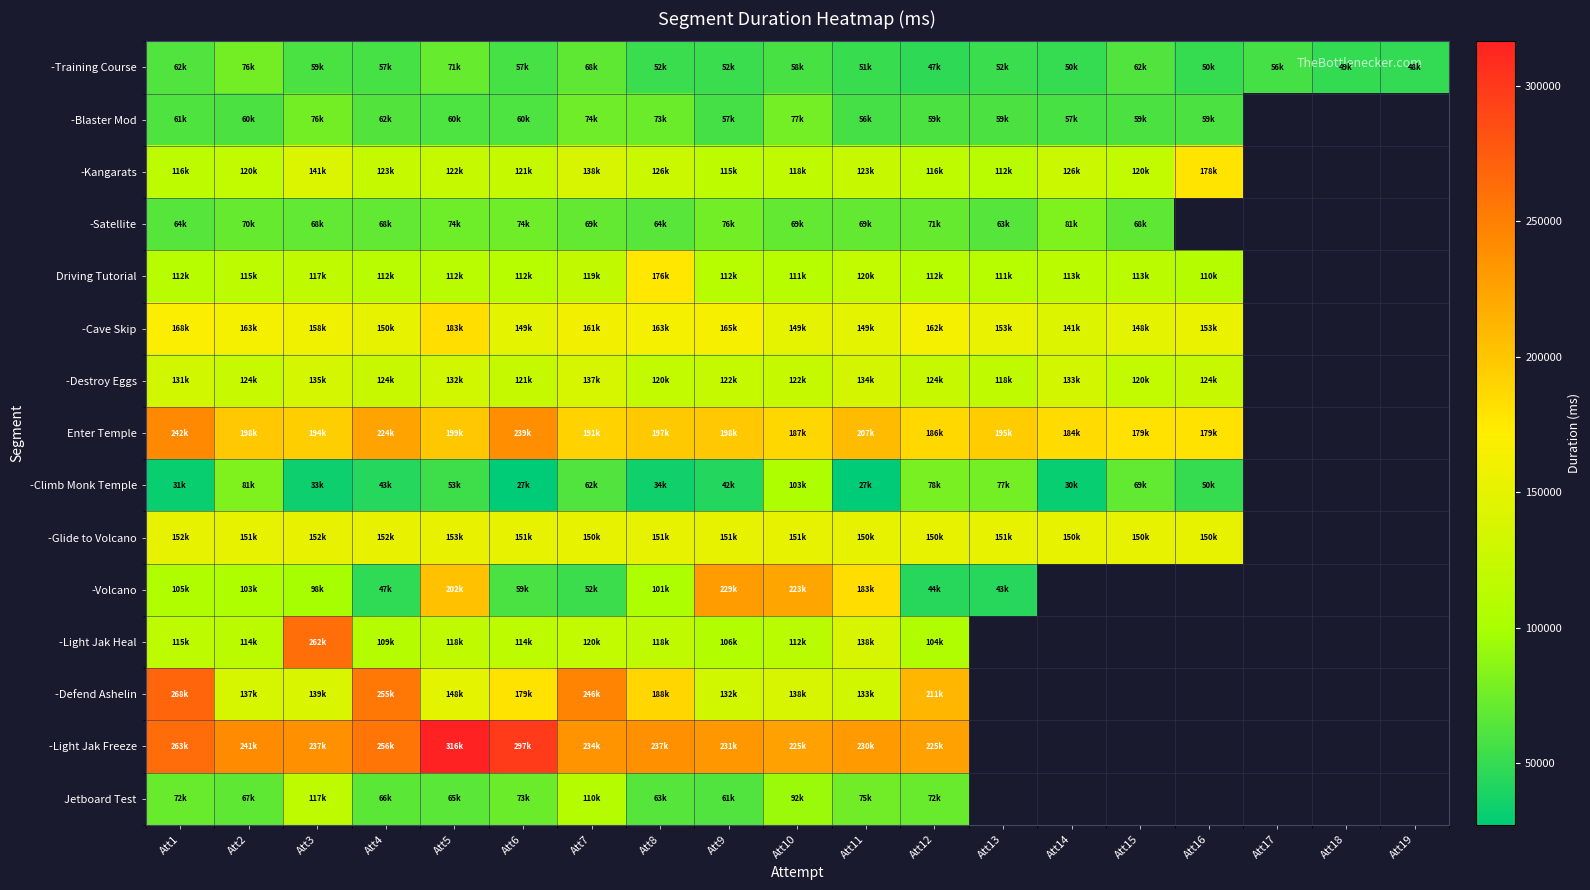

True or false: -Glide to Volcano has a value of 151796.0 at Att2.

True